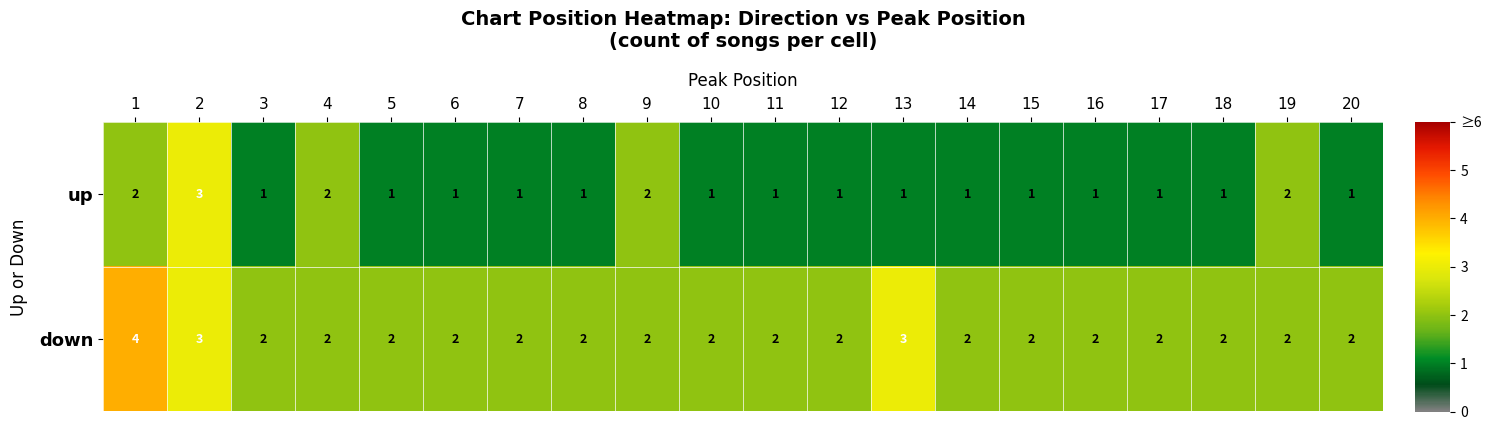

Rank the series by their average value, from lowest to highest.

up, down